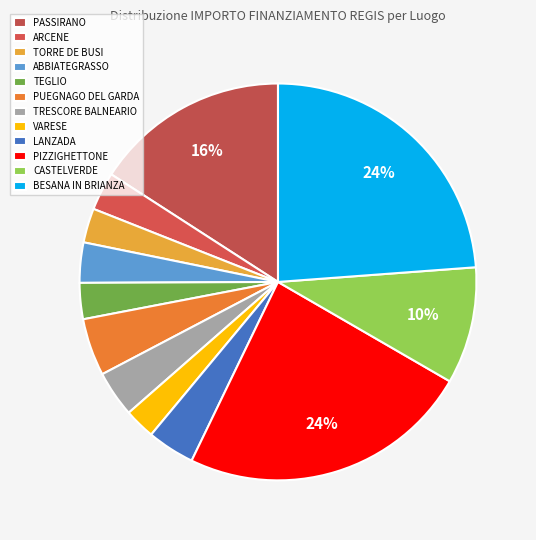

To the nearest percent, what is the combined percentage of BESANA IN BRIANZA and VARESE?

26%